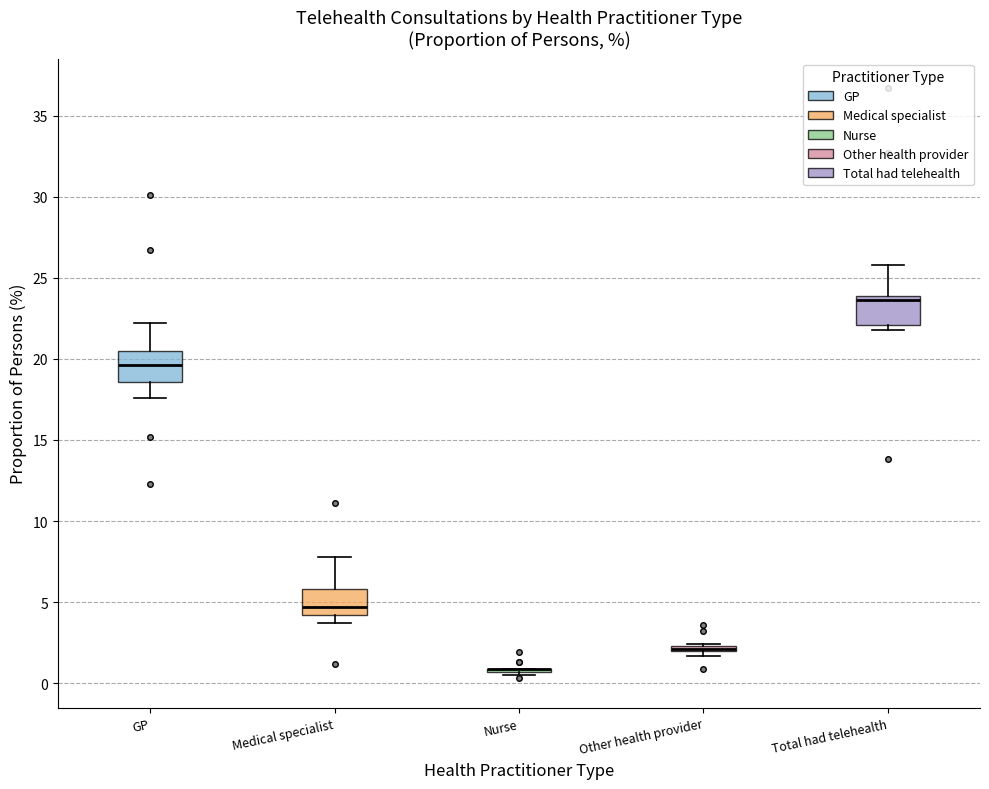

Where is the lower edge of the box for Other health provider on the y-axis? The values are not printed on the chart, so give them approximately, as read against the axis.

2.0